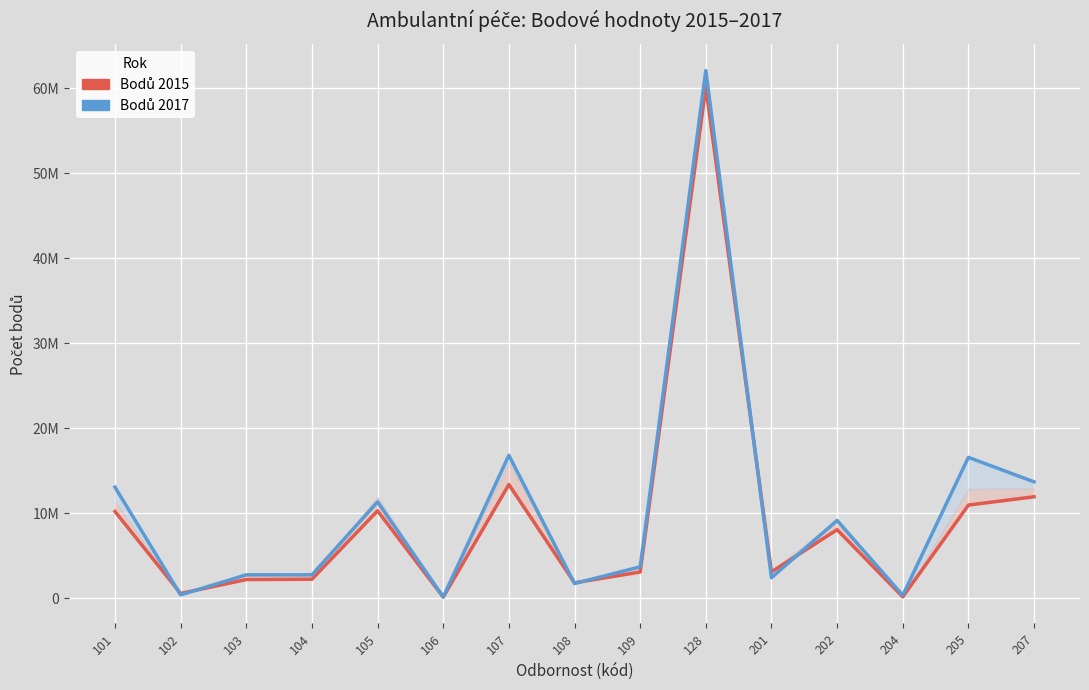

How many values in the Bodů 2015 series exceed 3078358?

7